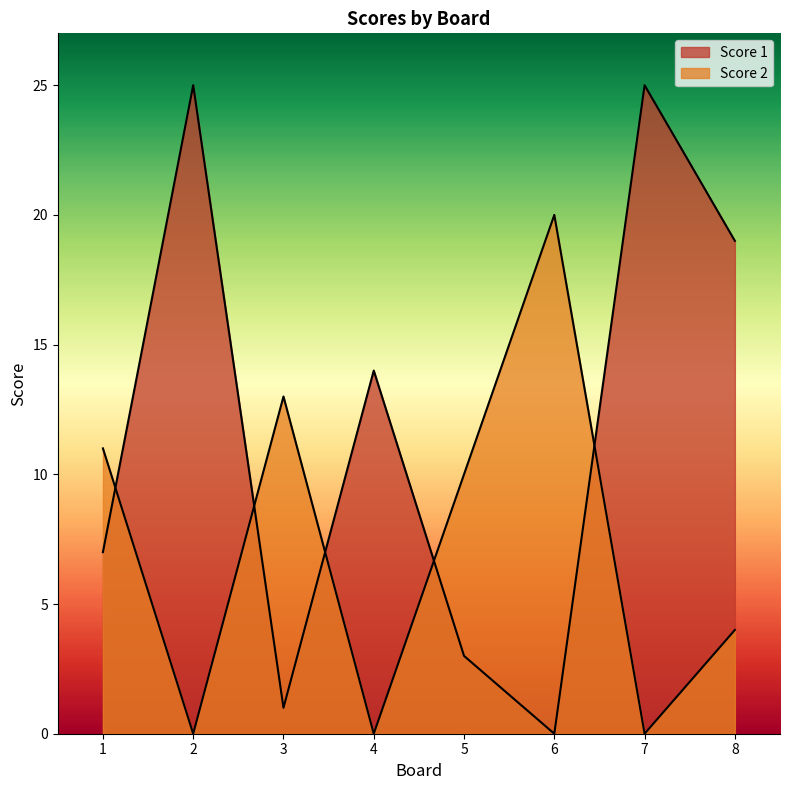

What is the difference between the maximum and minimum values in the Score 1 series?

25